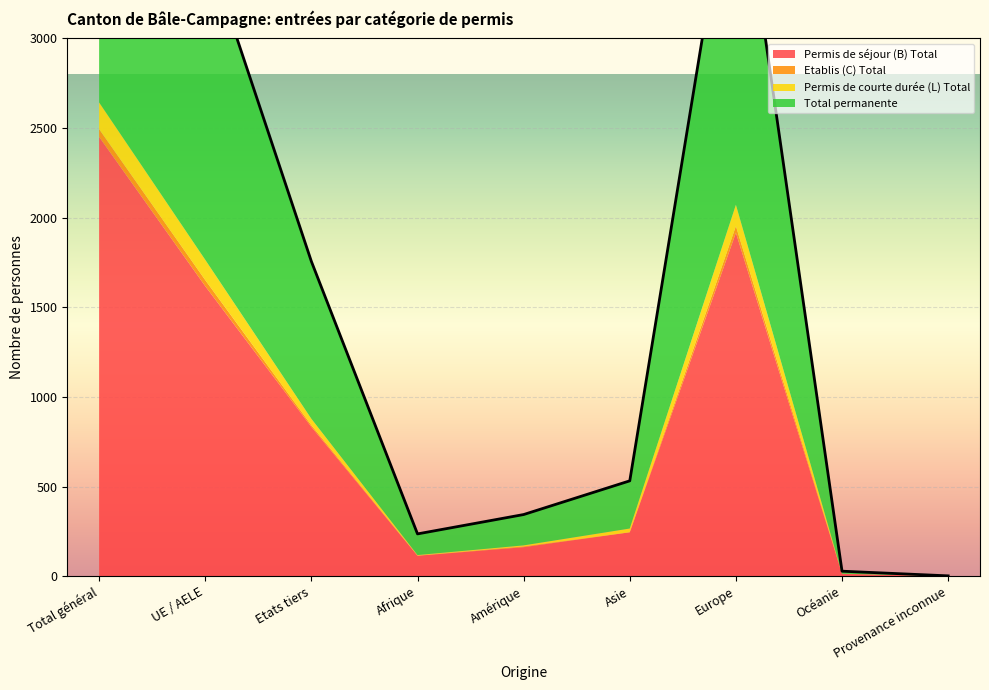

The value of Permis de courte durée (L) Total at Amérique is 6. True or false?

True